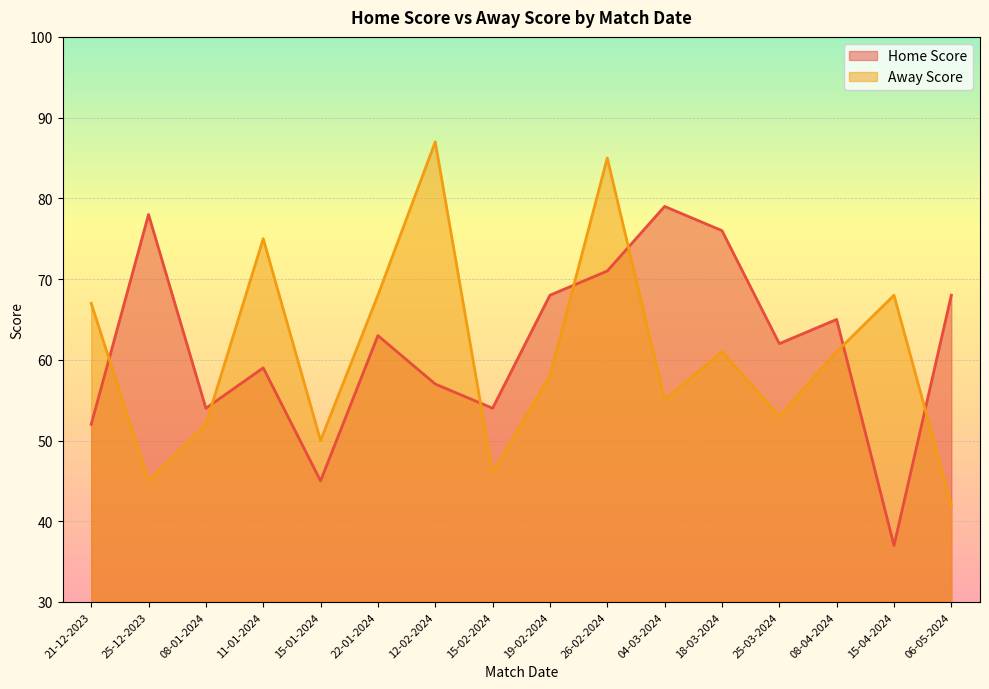

Reading left to right, extract all data points from this chart.

Home Score: 52	78	54	59	45	63	57	54	68	71	79	76	62	65	37	68
Away Score: 67	45	52	75	50	68	87	46	58	85	55	61	53	61	68	42